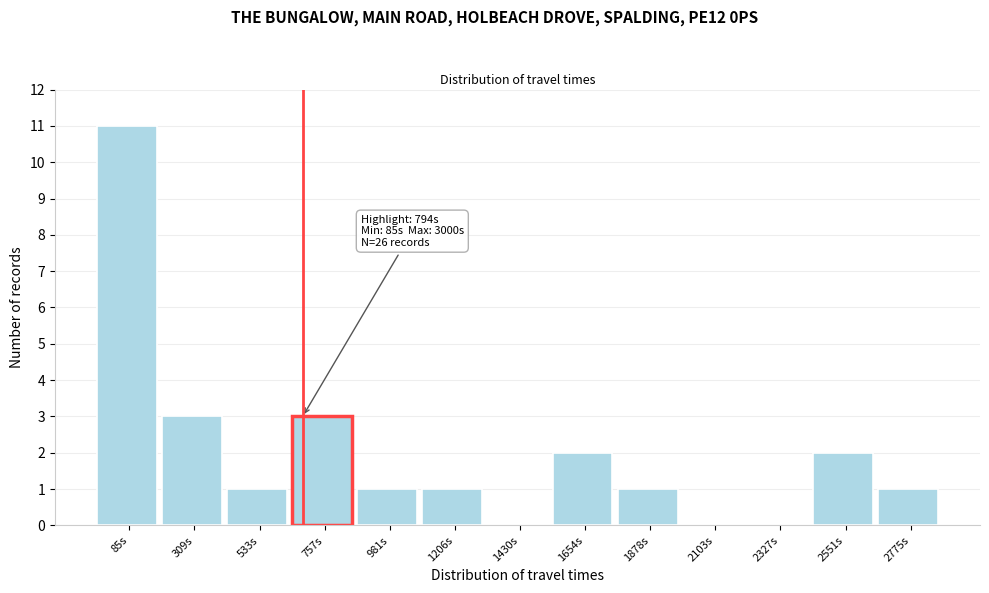

Reading left to right, what are all the values shown in this chart?

85s=11	309s=3	533s=1	757s=3	981s=1	1206s=1	1430s=0	1654s=2	1878s=1	2103s=0	2327s=0	2551s=2	2775s=1